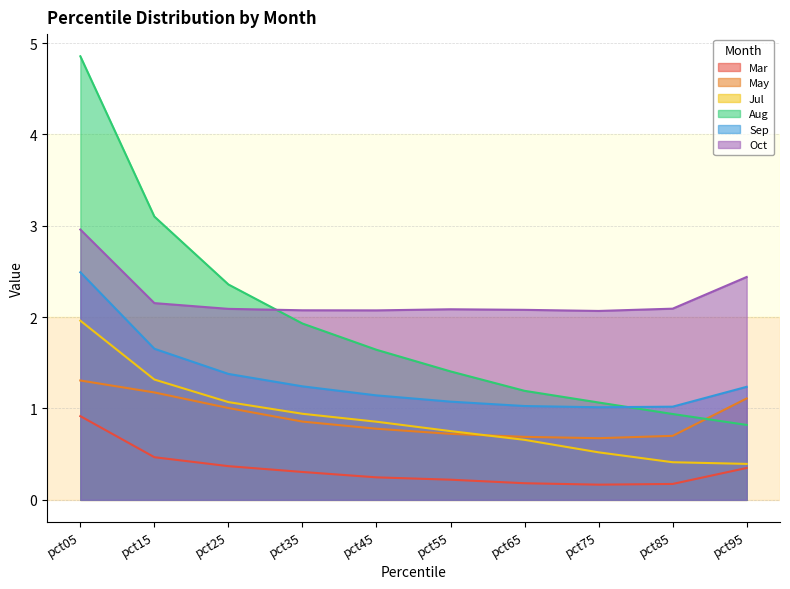

Where is the first local maximum for Oct?

pct55